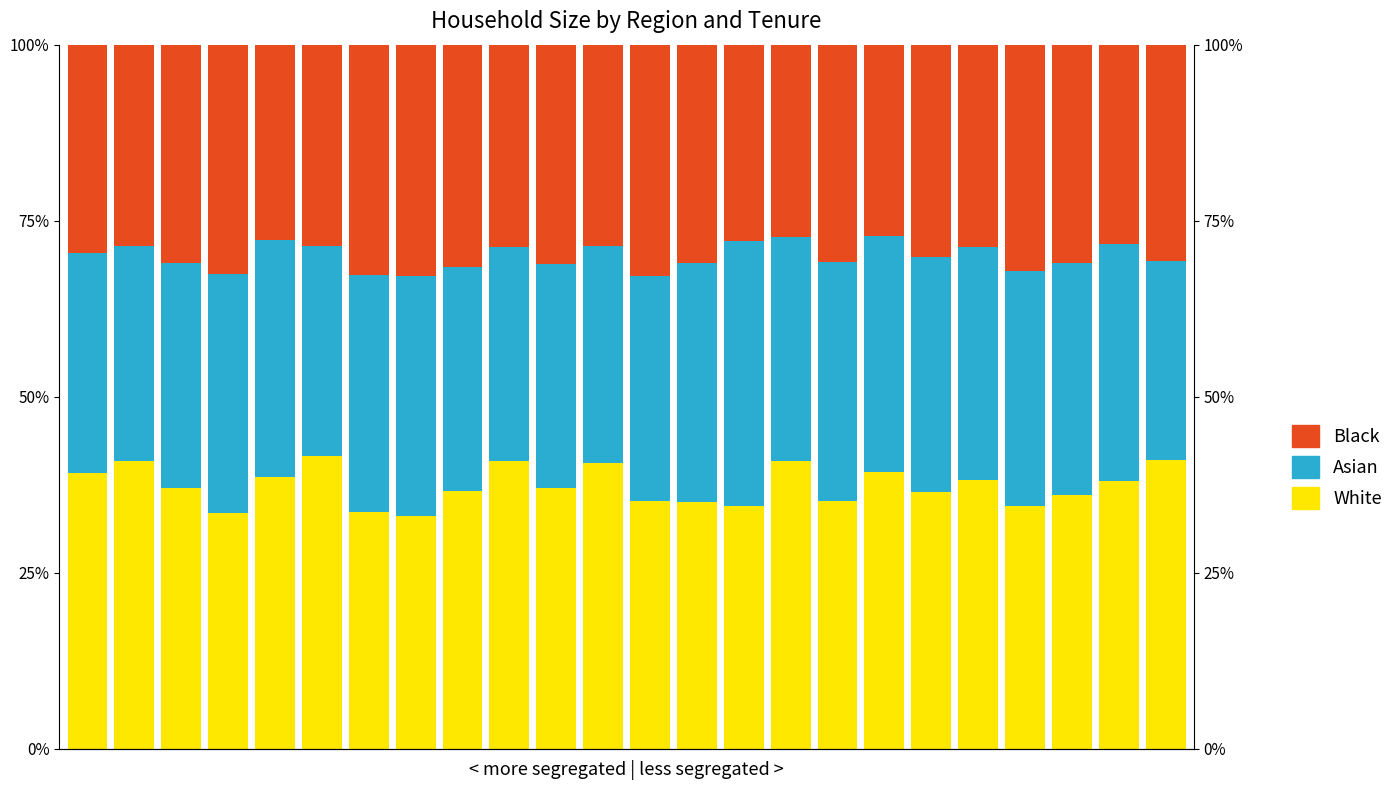

What is the total value across all series at 23?

1.0